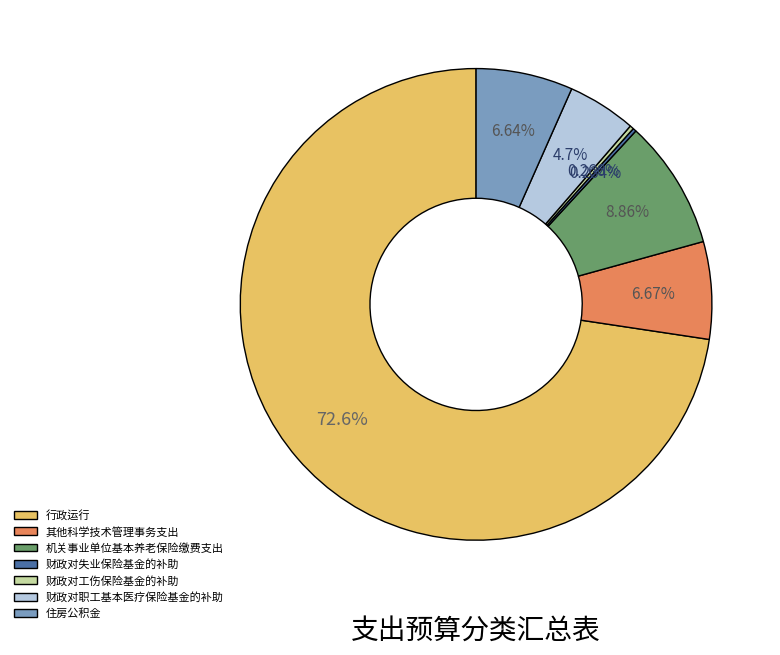

Is there any slice that represents more than half of the pie?

Yes